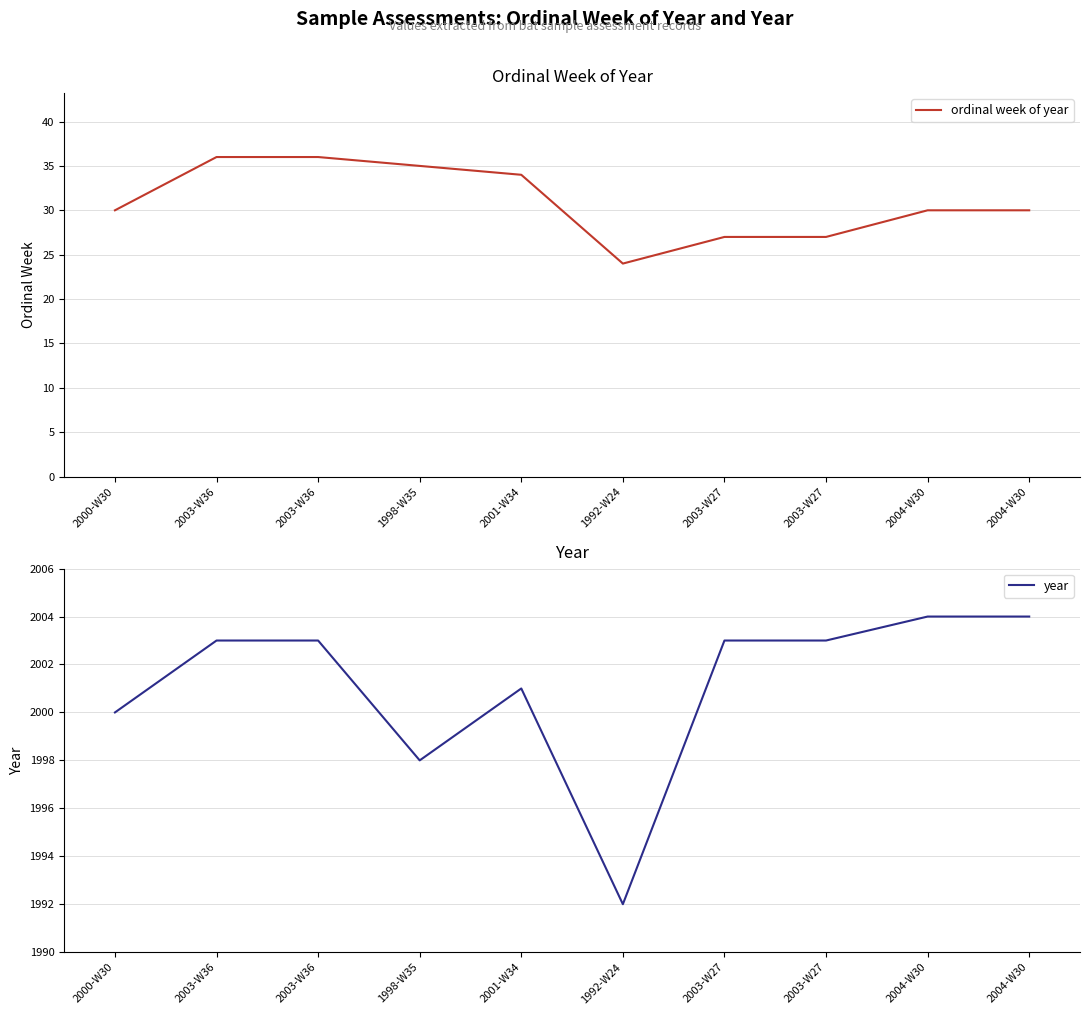

Is this an area chart (filled region under the line)?

No